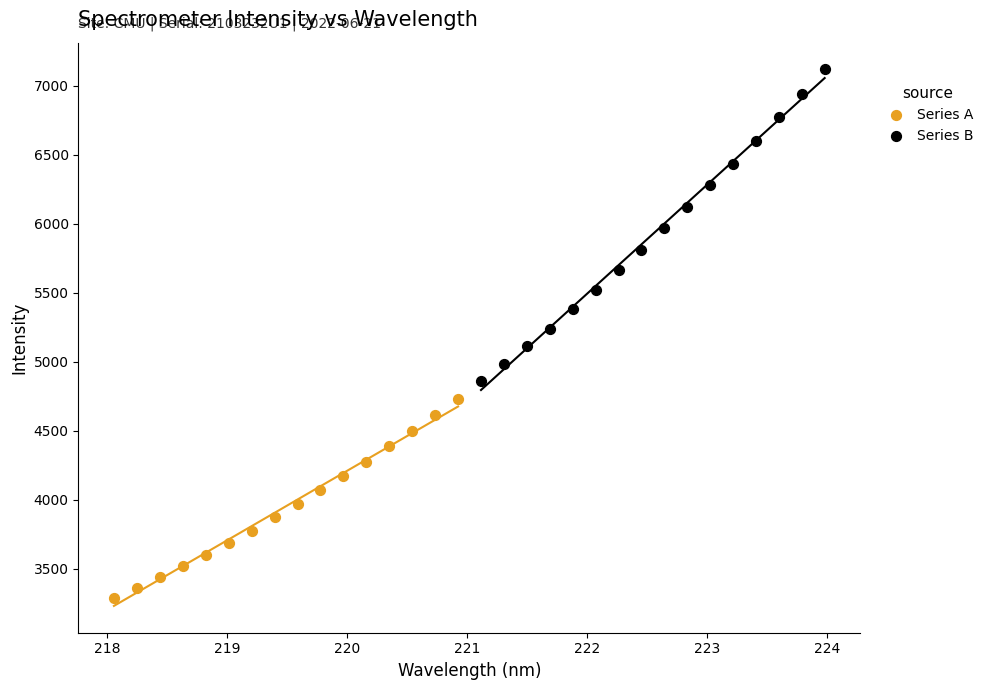

Which series reaches the maximum Y coordinate?

Series B